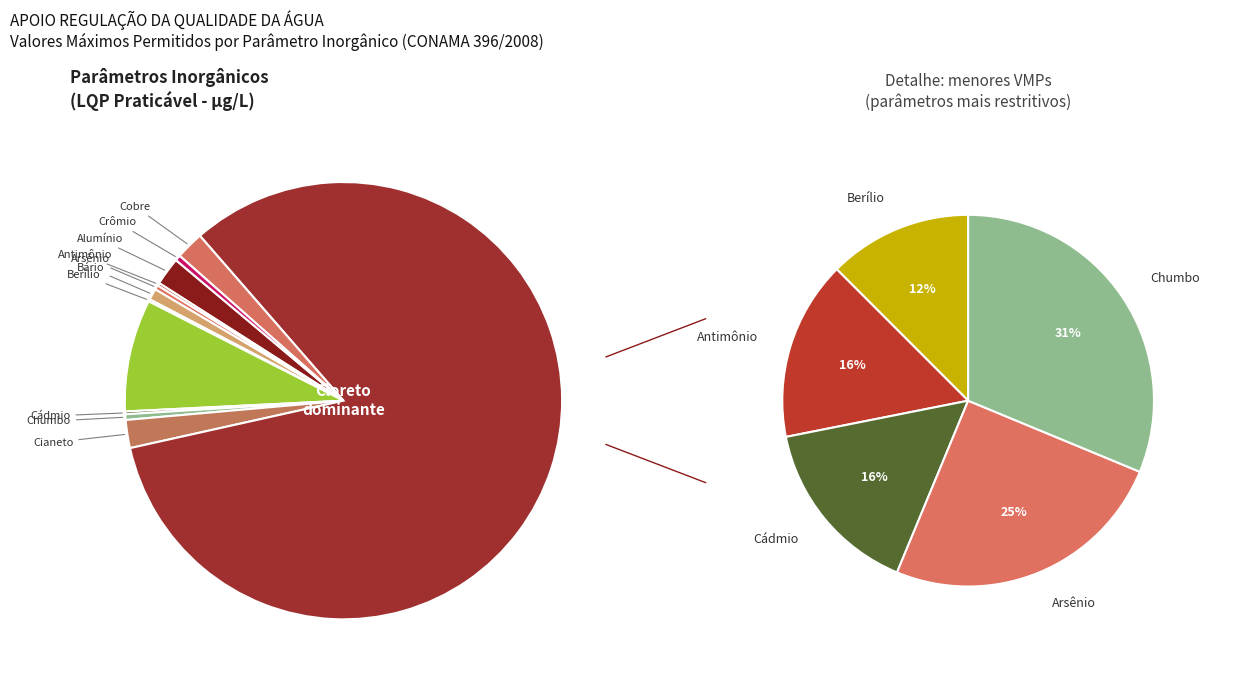

How many slices are in this pie chart?

12